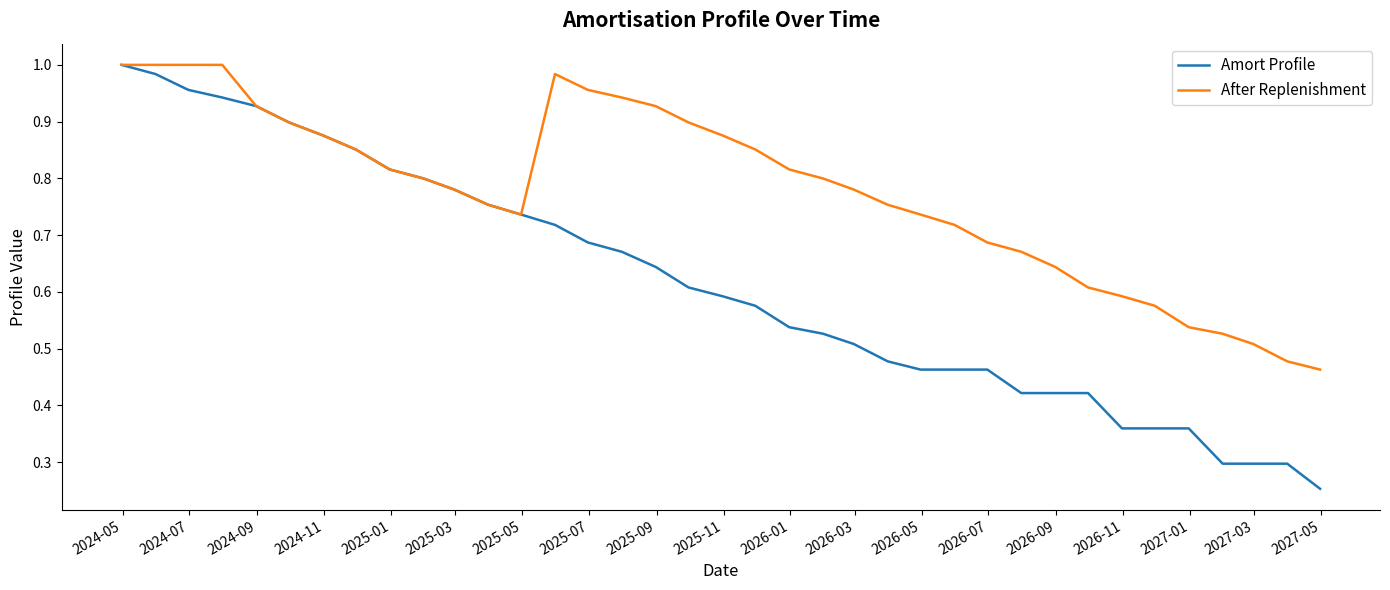

Which series has the largest range (max minus min)?

Amort Profile